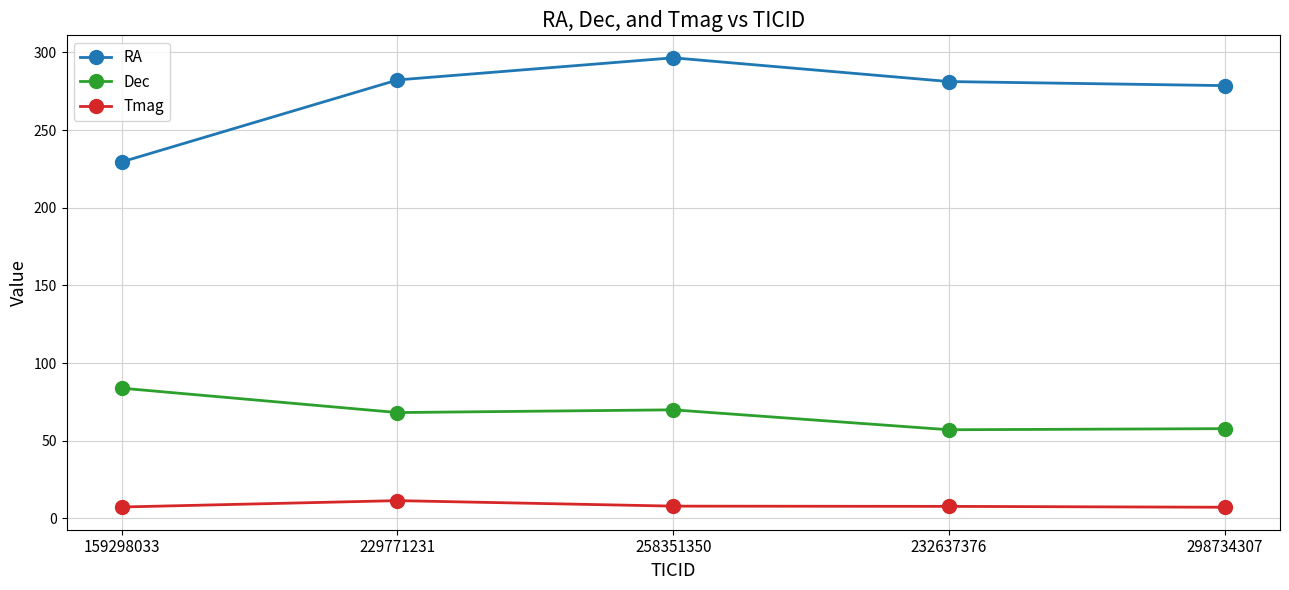

What is the label of the 5th point from the left?

298734307